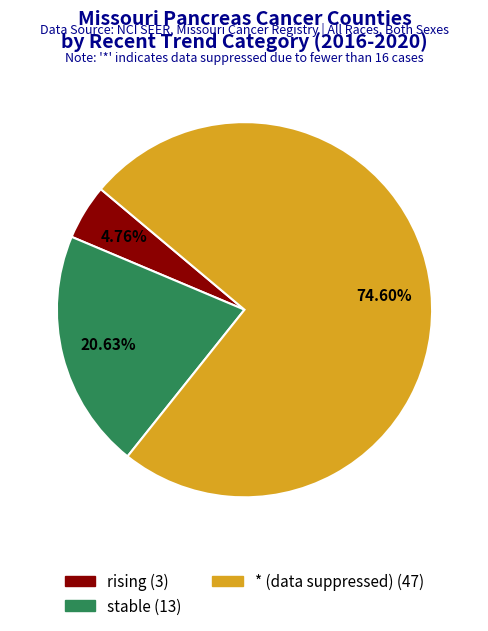

To the nearest percent, what percentage of the pie is stable?

21%